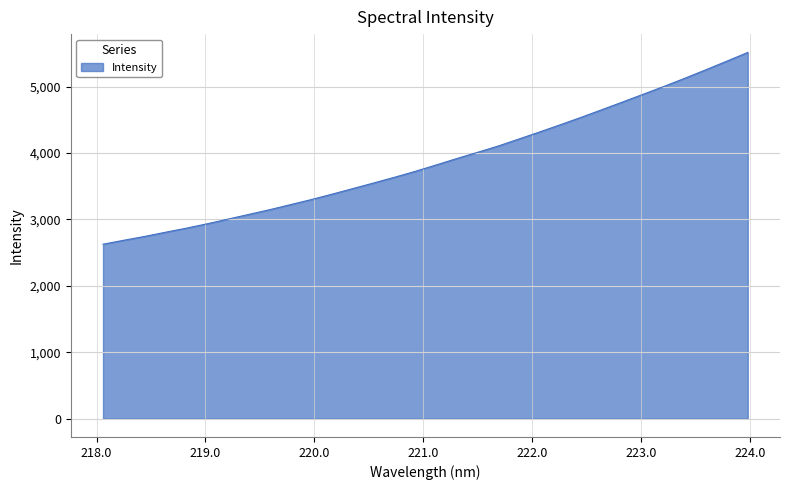

What is the minimum value shown in the chart?

2627.9